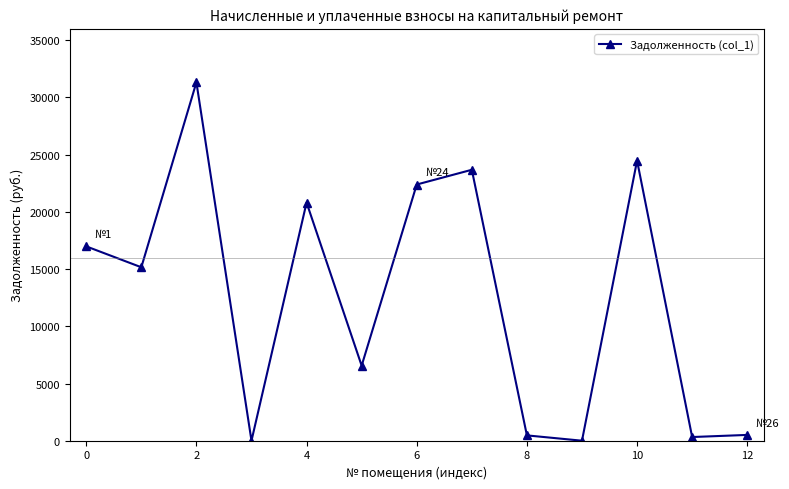

What is the sum of all values?

162702.2